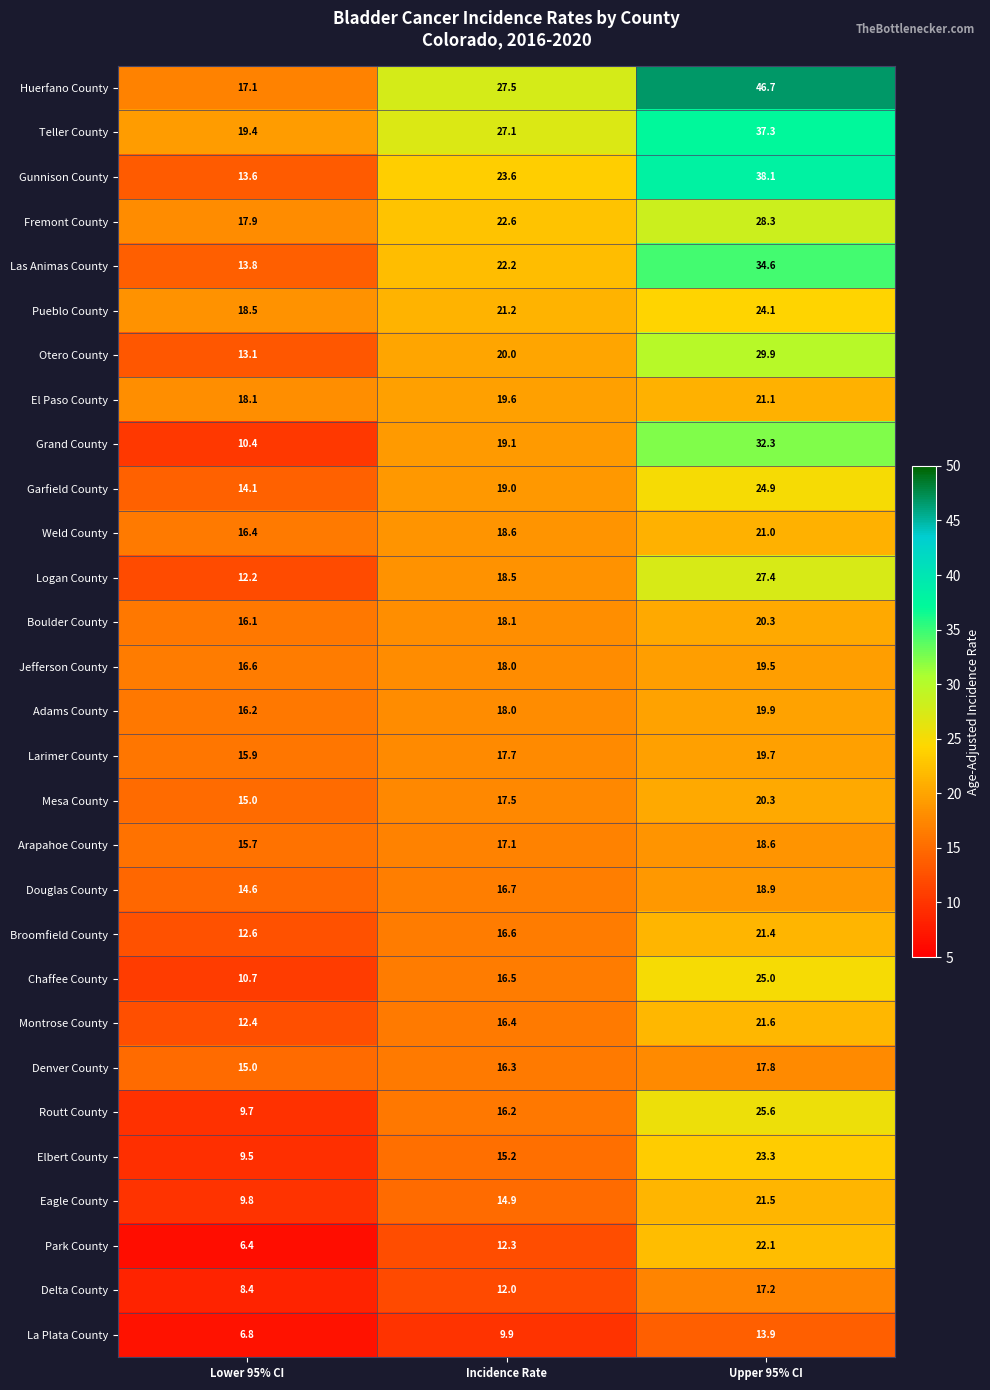

Is it true that Elbert County equals 13.7 at Lower 95% CI?

False